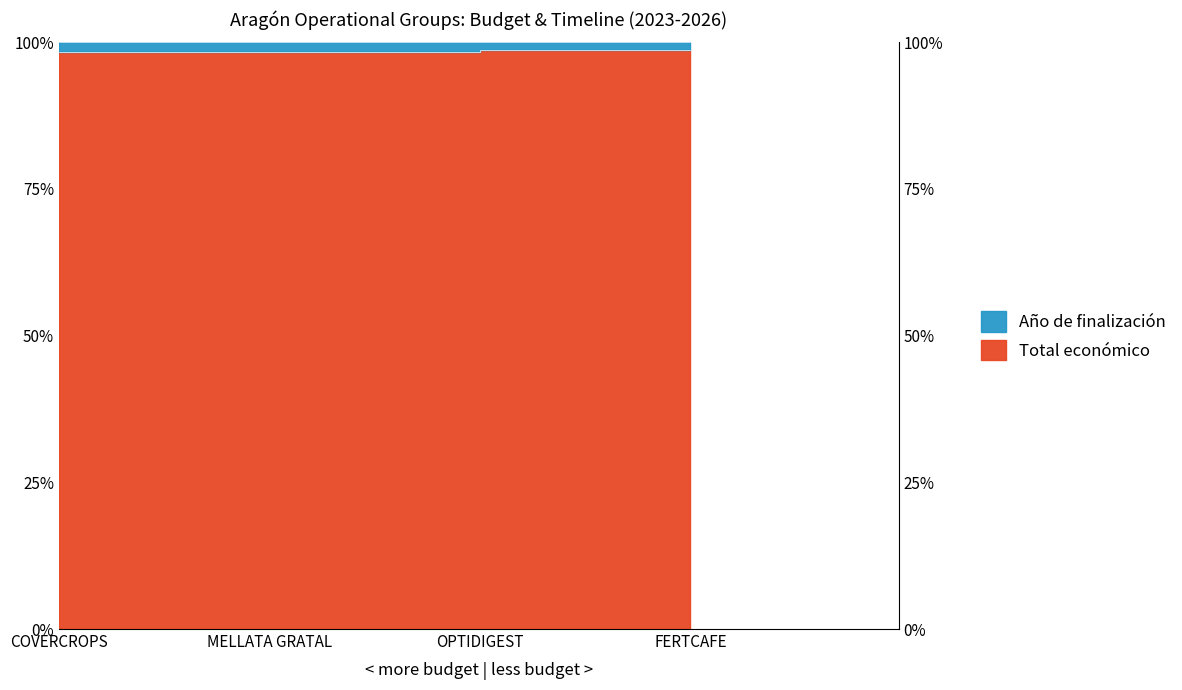

The value at FERTCAFE is 165.8. True or false?

False